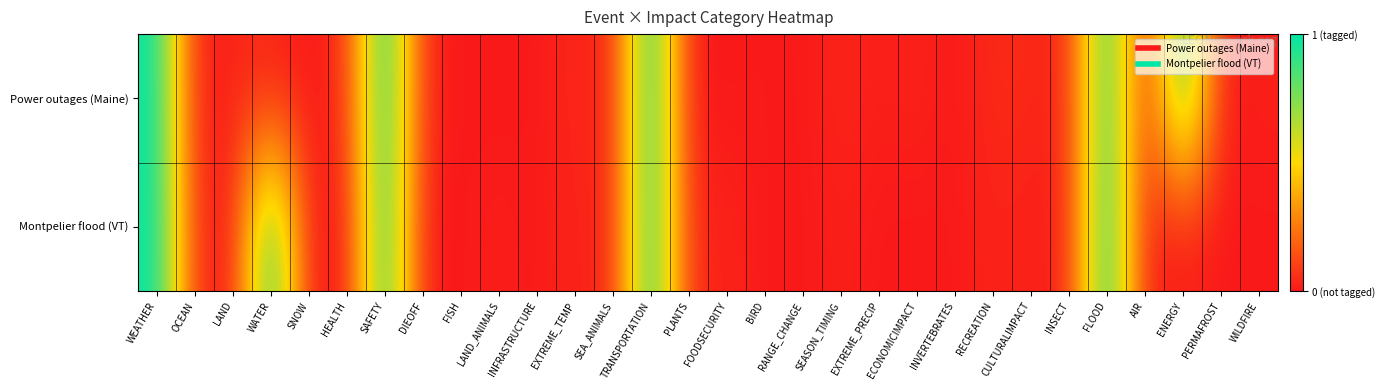

Rank the series at LAND_ANIMALS from highest to lowest value.

Montpelier flood (VT), Power outages (Maine)